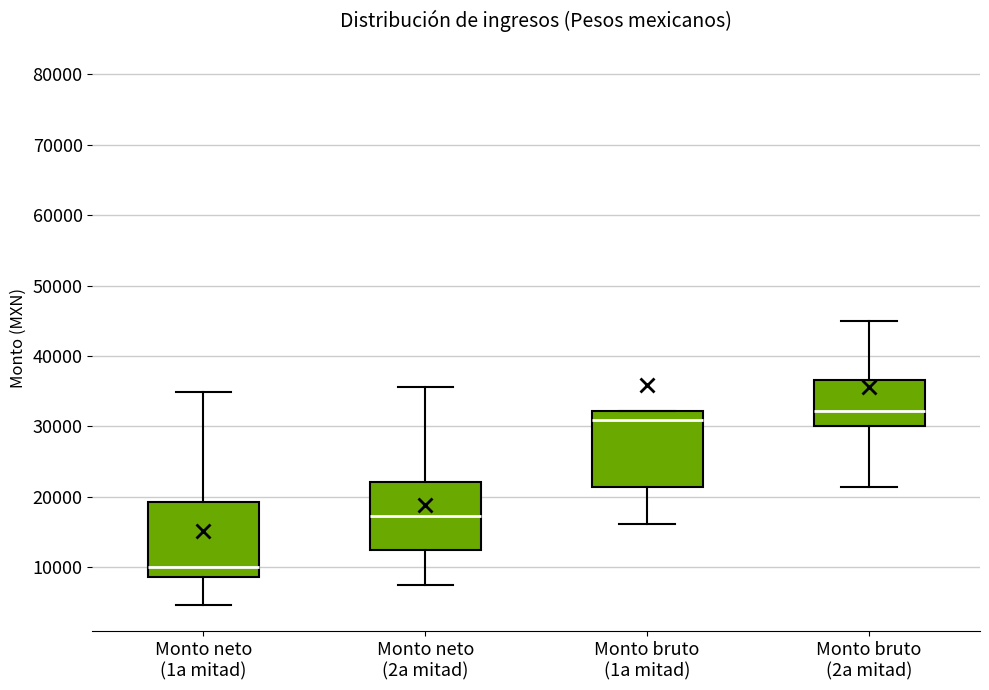

Where does the upper whisker of the box for Monto neto (1a mitad) end on the y-axis? The values are not printed on the chart, so give them approximately, as read against the axis.

35000